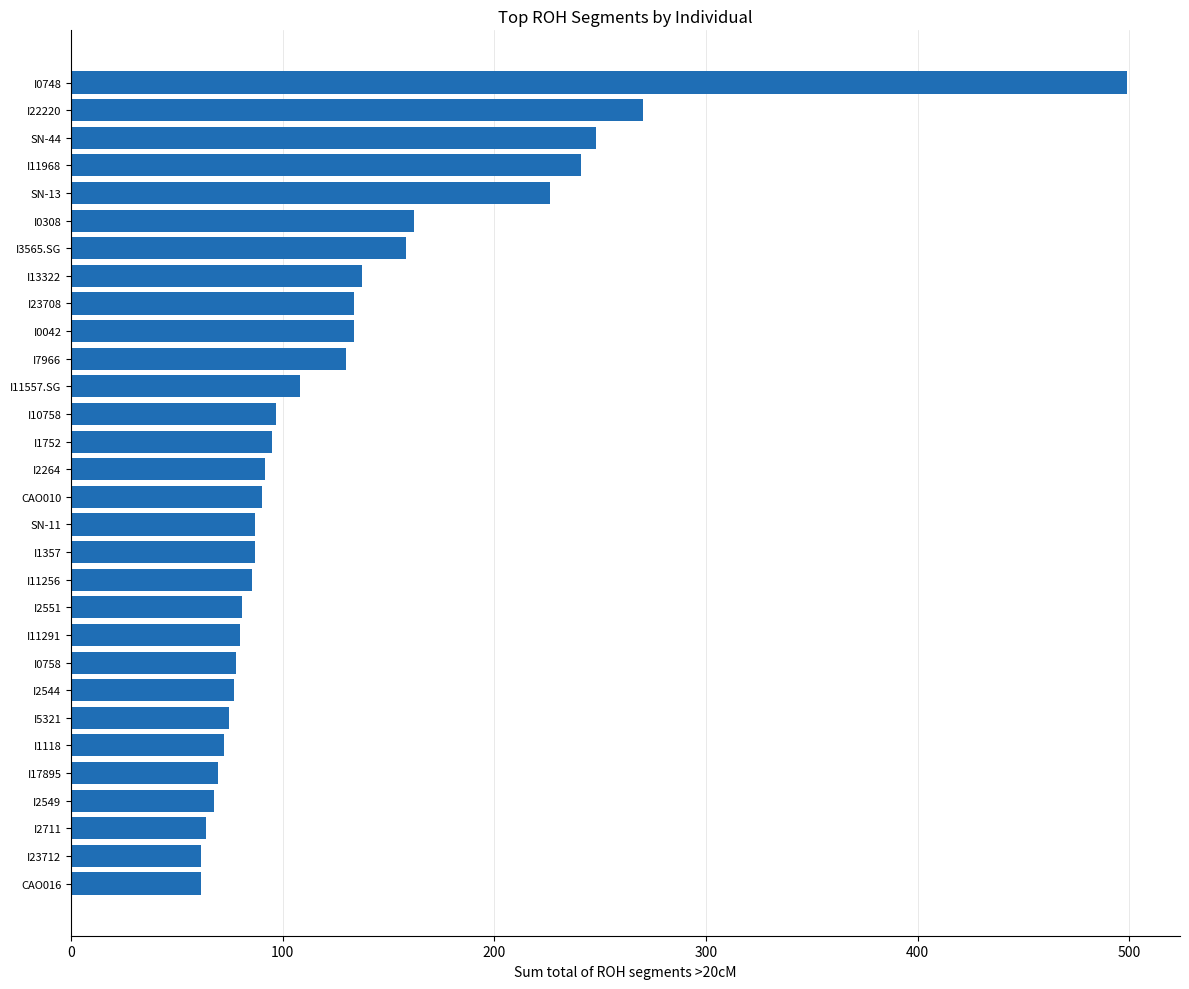

What is the difference between the maximum and second lowest values?

437.5